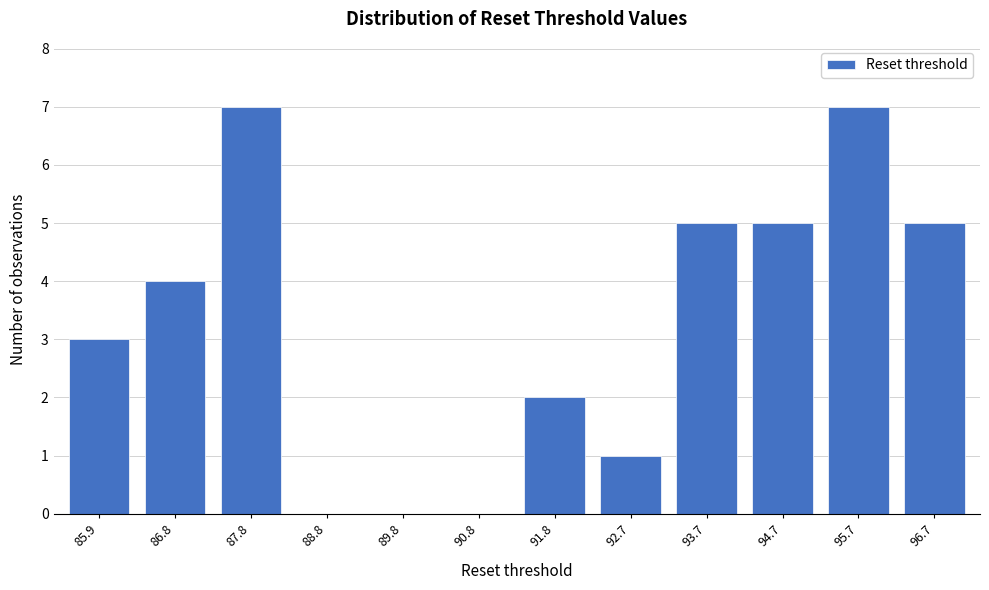

Reading right to left, extract all data points from this chart.

96.7=5	95.7=7	94.7=5	93.7=5	92.7=1	91.8=2	90.8=0	89.8=0	88.8=0	87.8=7	86.8=4	85.9=3